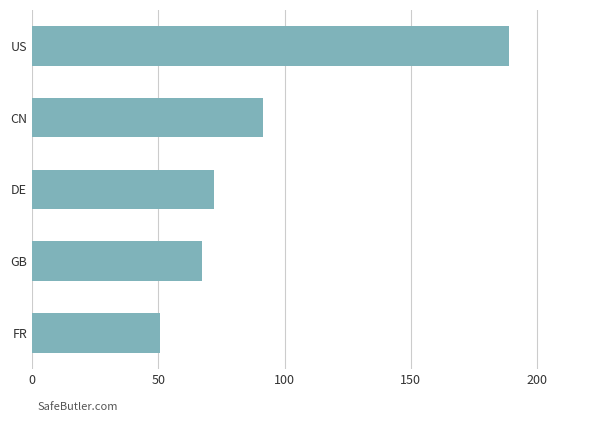

Does the chart contain any negative values?

No